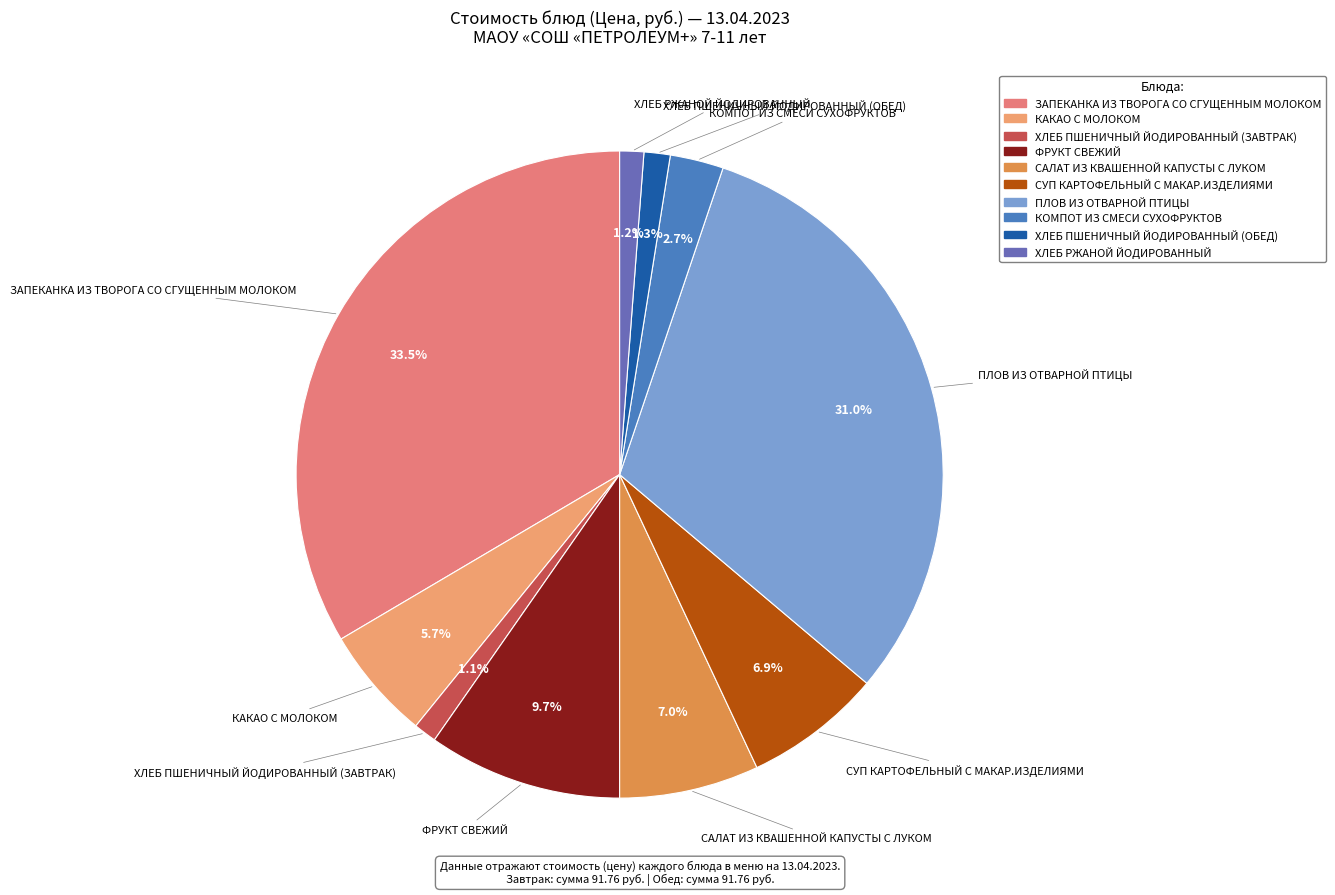

How many slices are in this pie chart?

10